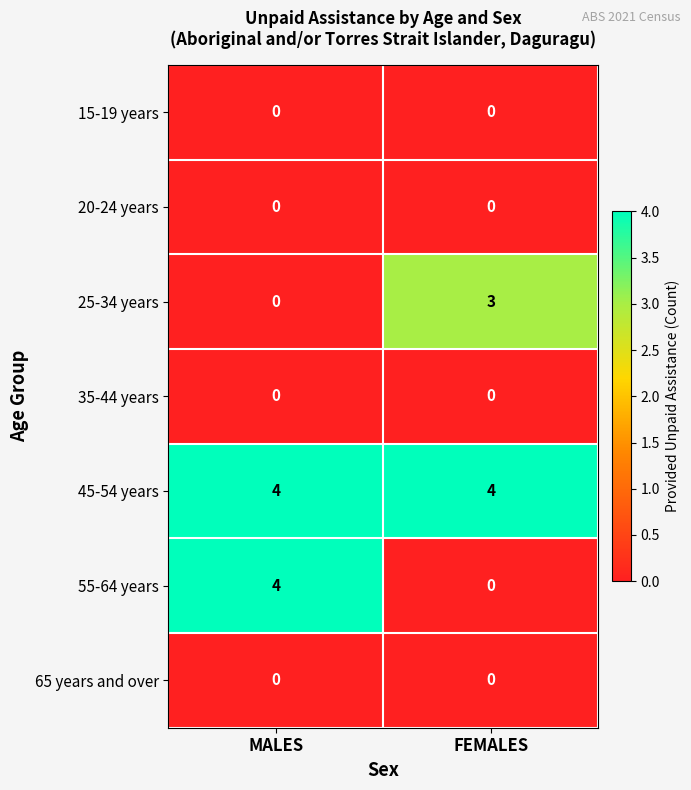

At how many categories does at least one series exceed 2?

2